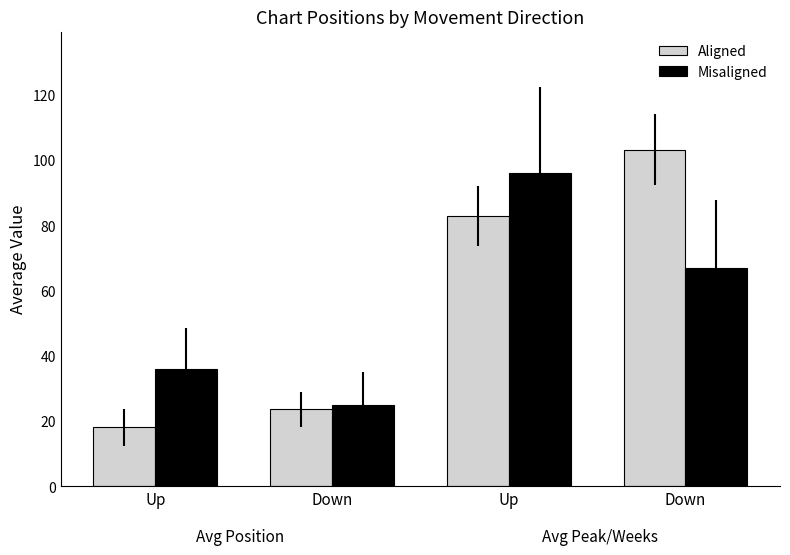

Does the chart contain stacked bars?

No